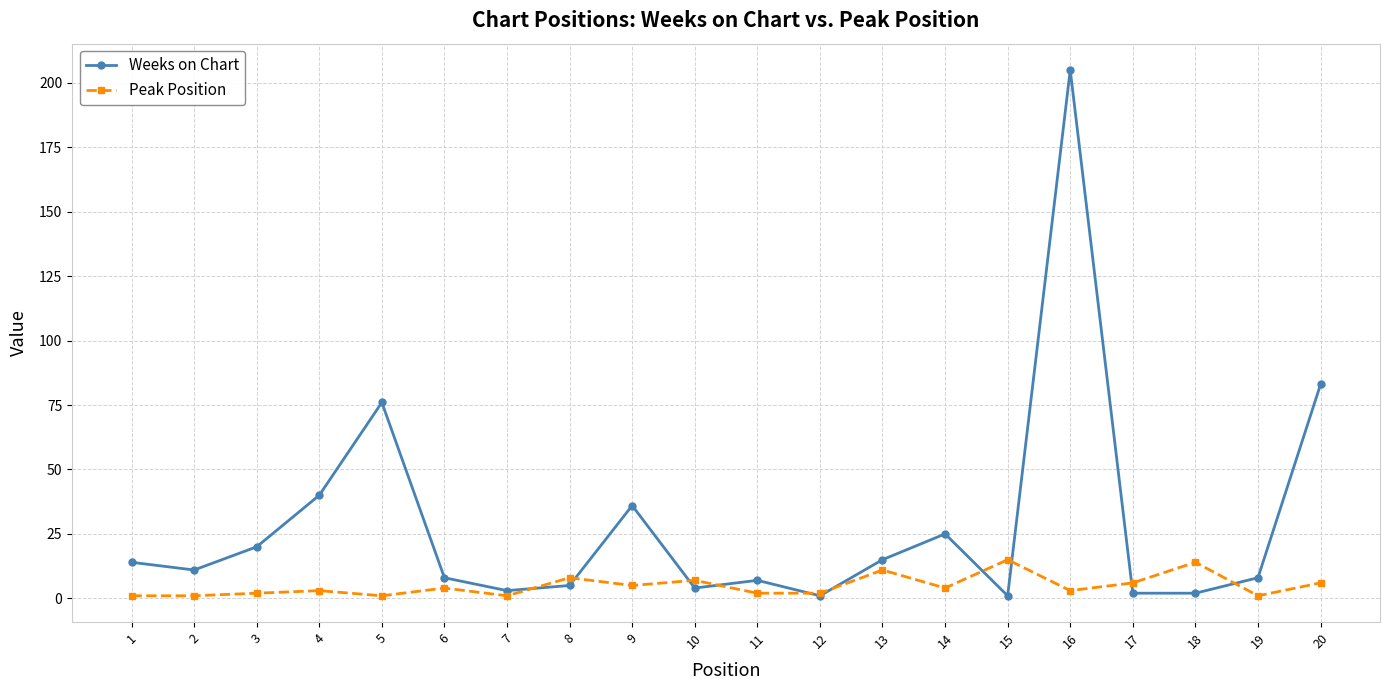

Rank the series by their average value, from highest to lowest.

Weeks on Chart, Peak Position